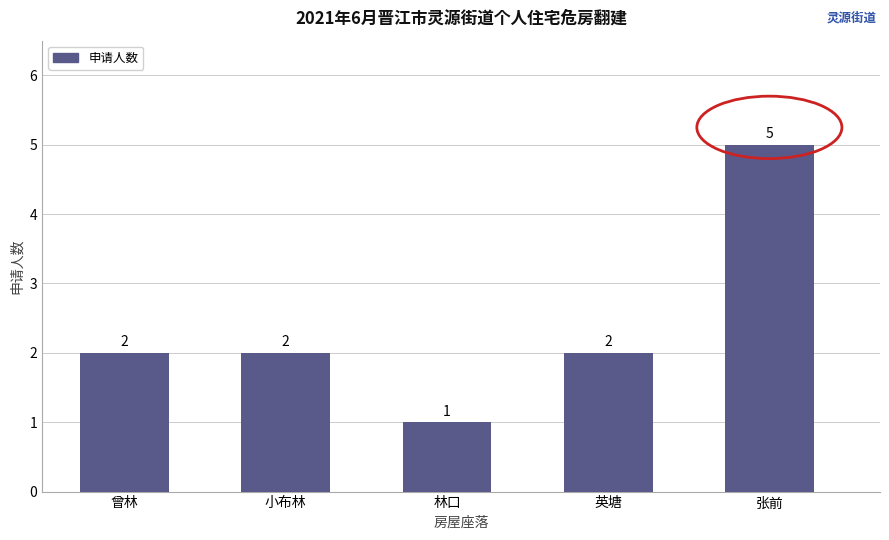

Does the chart contain stacked bars?

No